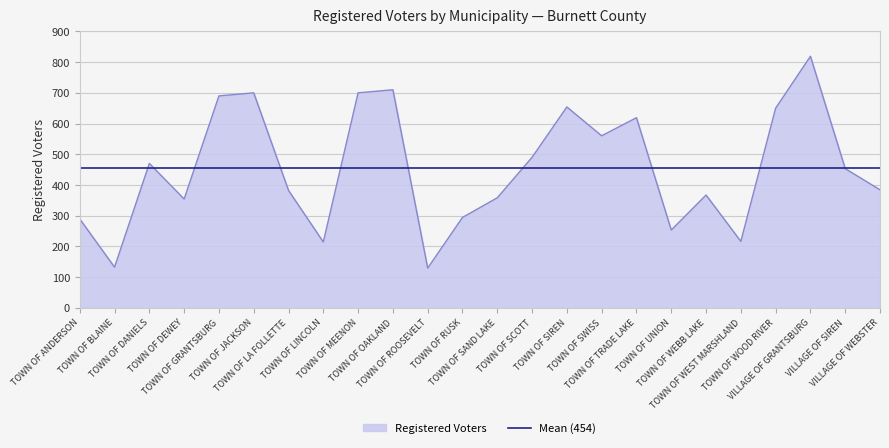

Which series has the widest spread of values?

Registered Voters